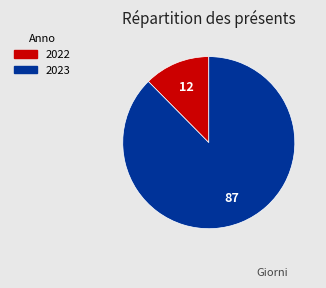

Which slice is the smallest?

2022